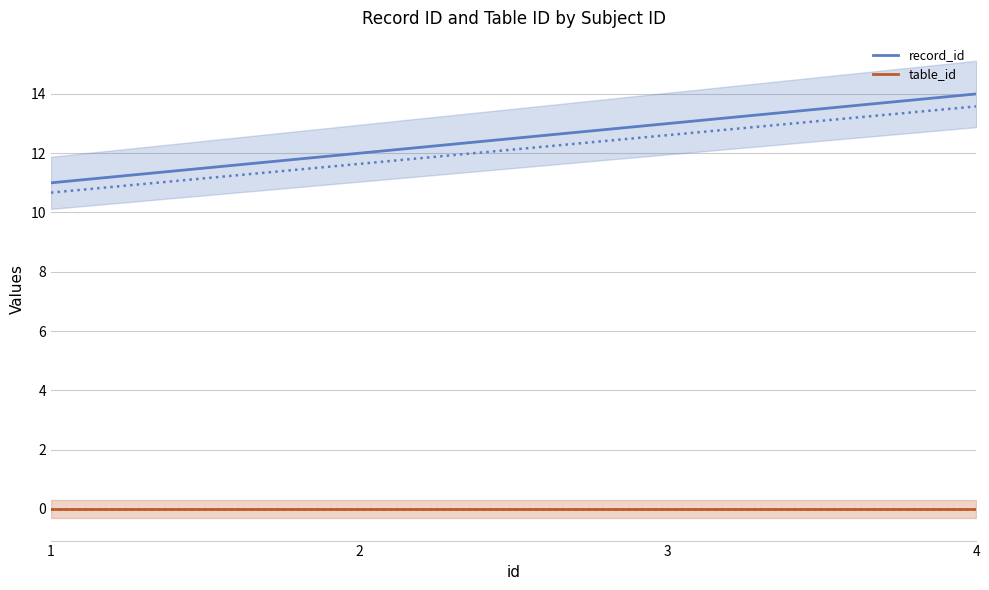

What is the maximum value shown in the chart?

14